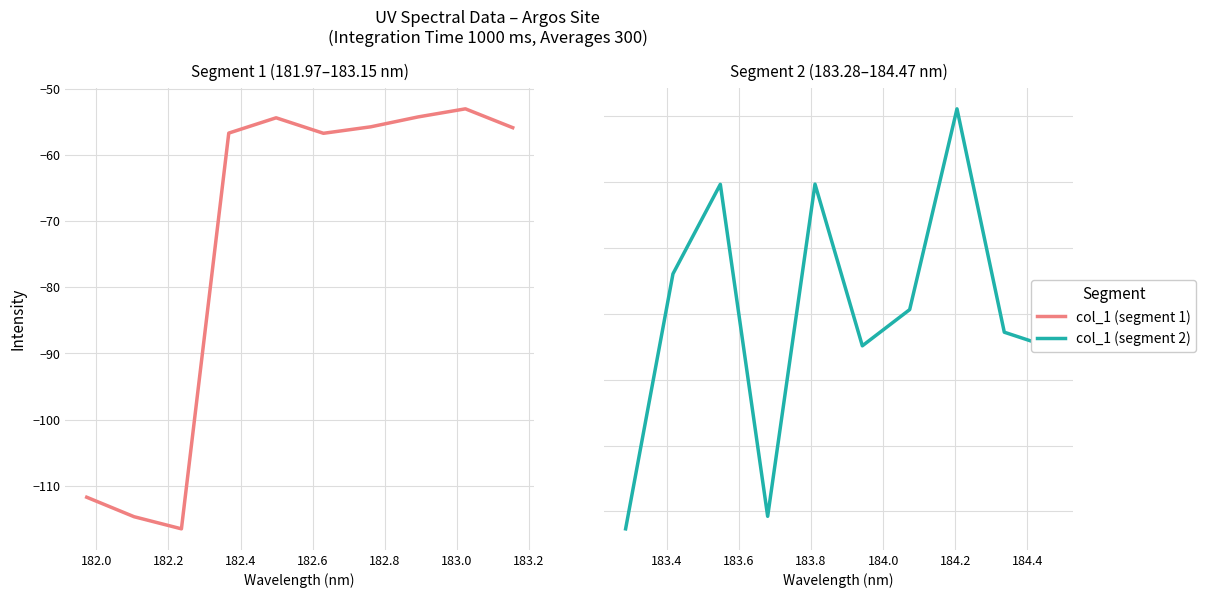

How many categories are shown in the chart?

10